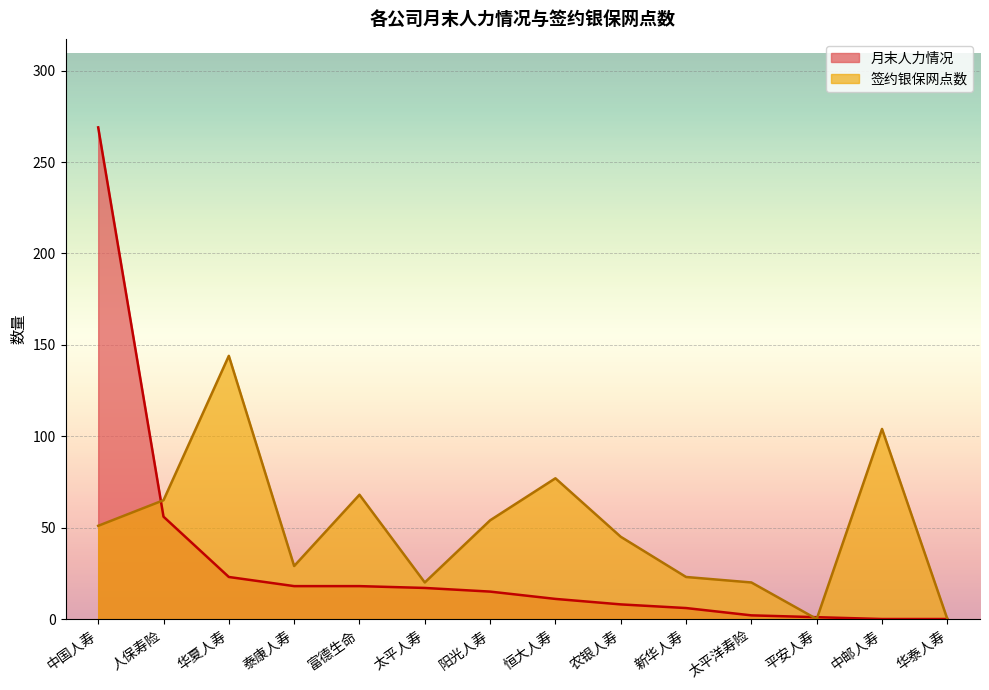

What is the difference between the maximum and second lowest values in the 签约银保网点数 series?

144